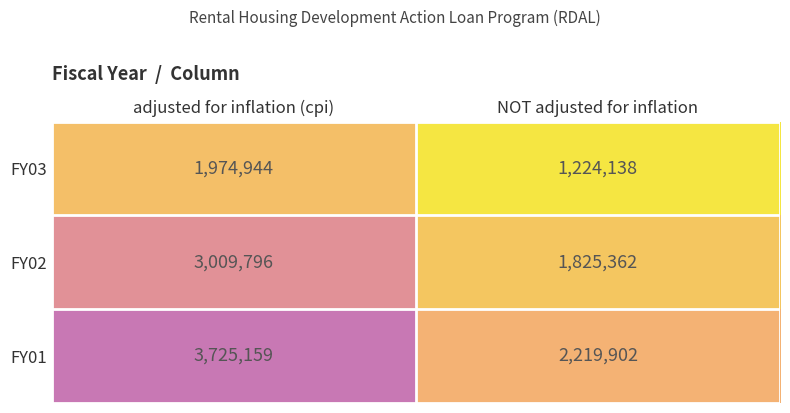

The value of FY03 at NOT adjusted for inflation is 1224138. True or false?

True